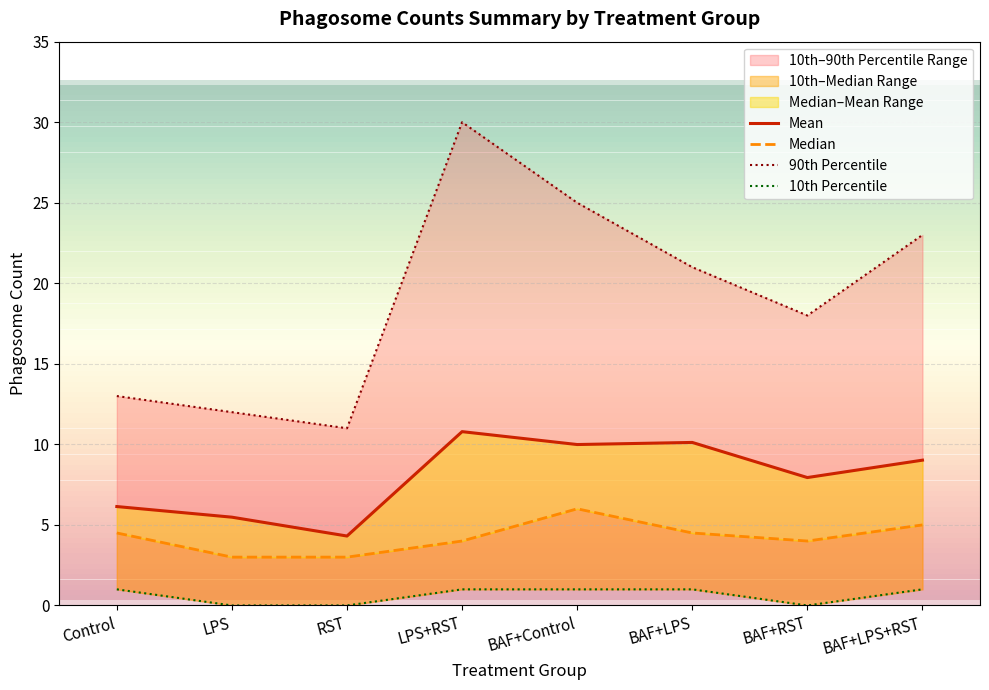

What is the label of the 7th point from the right?

LPS